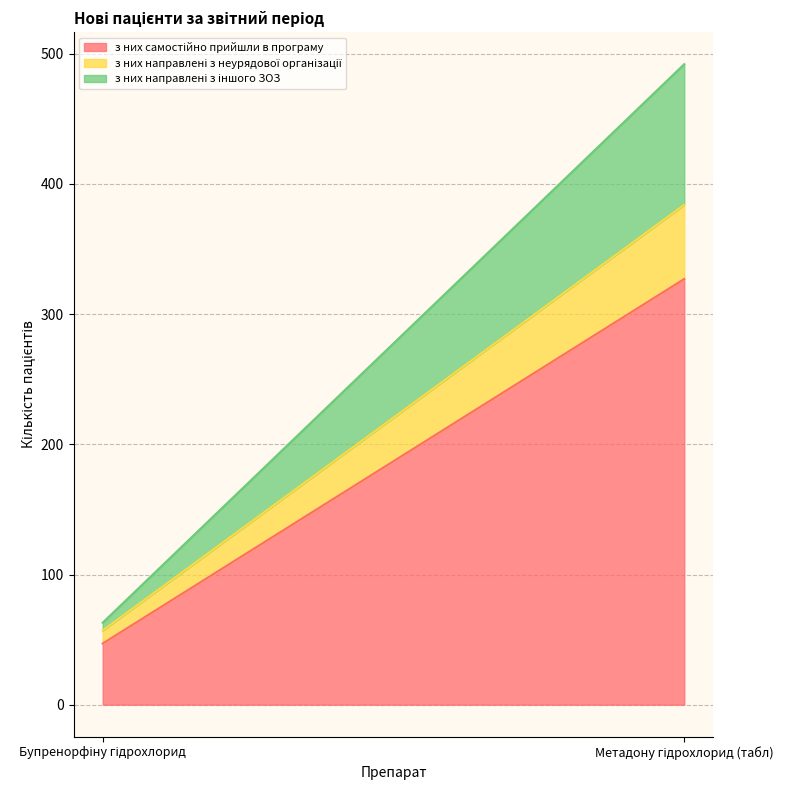

How many data points in з них направлені з іншого ЗОЗ are less than 108?

1